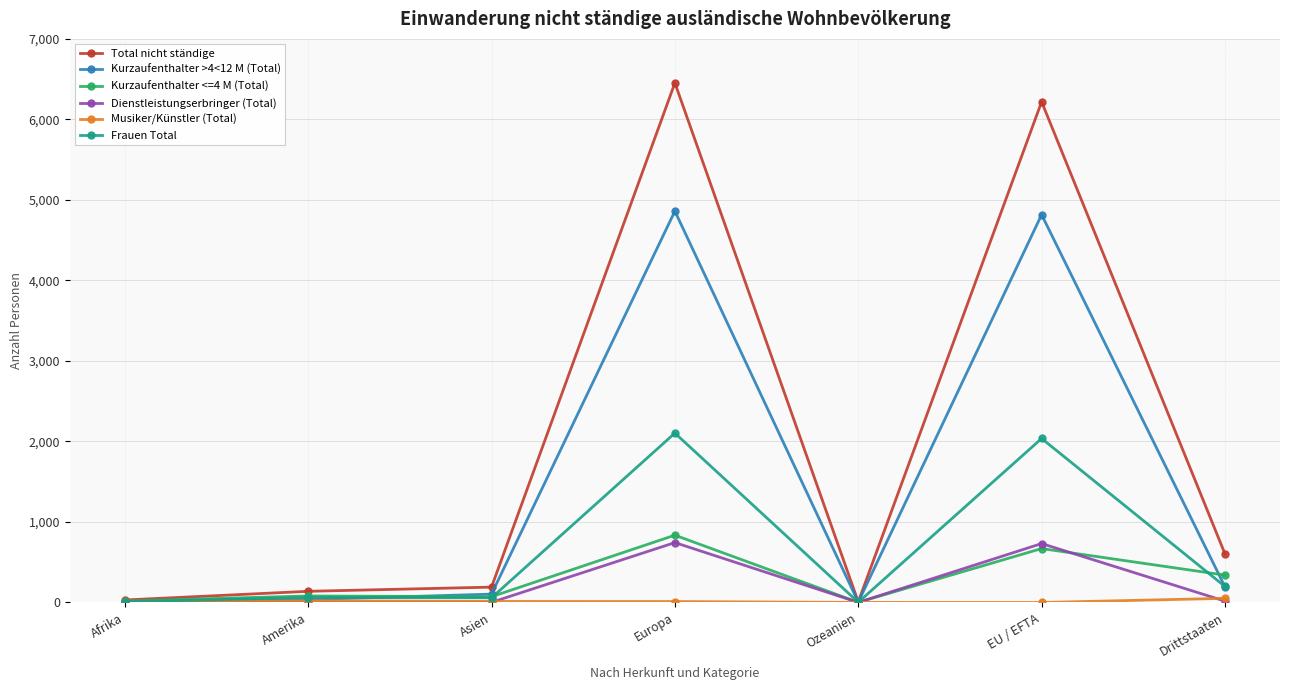

Is the value of Dienstleistungserbringer (Total) at Drittstaaten greater than the value of Kurzaufenthalter <=4 M (Total) at Europa?

No